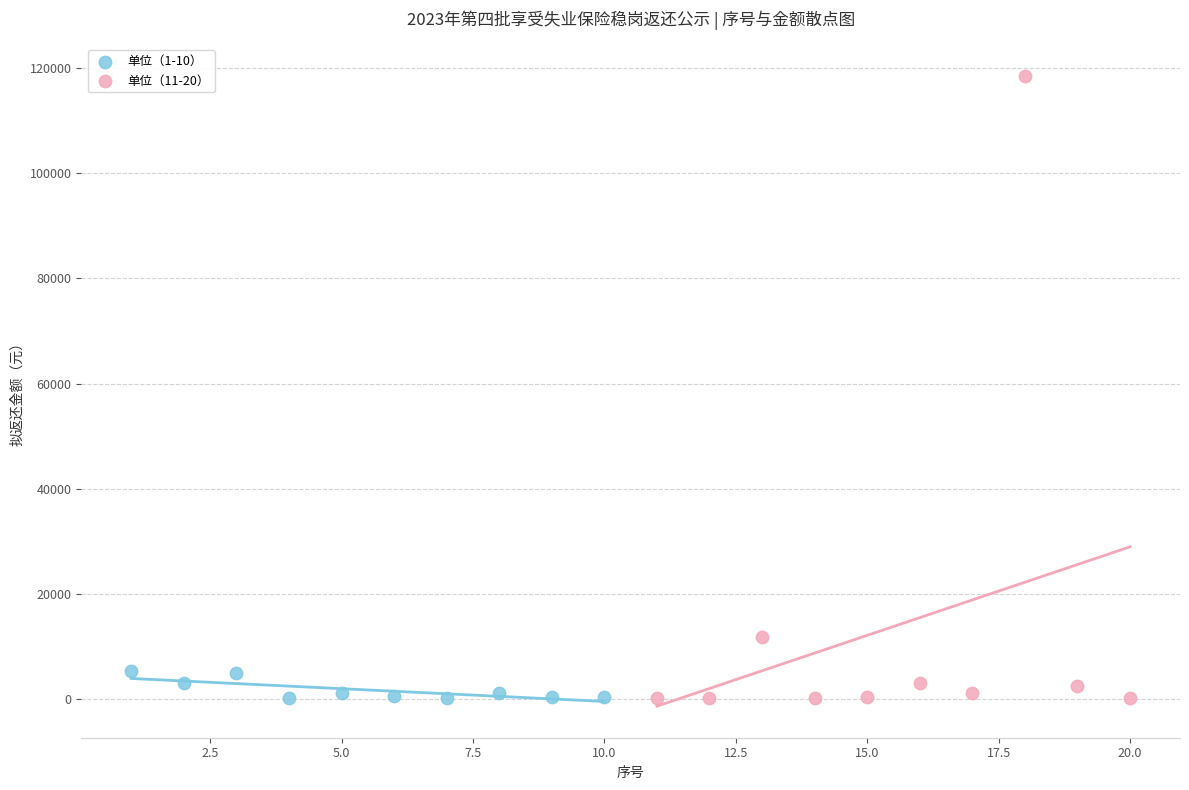

What are all the series names shown in the legend?

单位（1-10）, 单位（11-20）